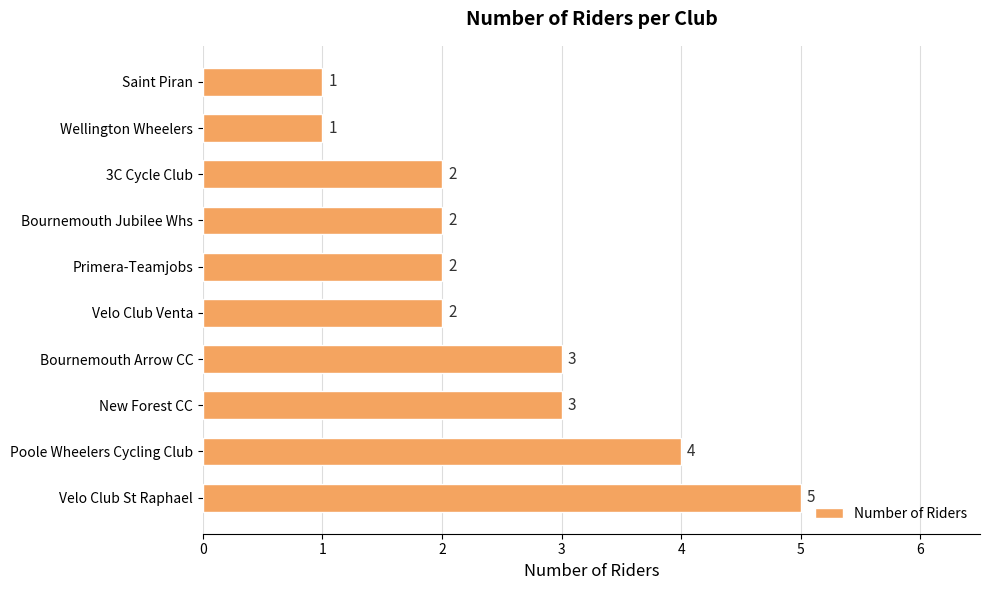

Count the values in the range 2 to 3.

6